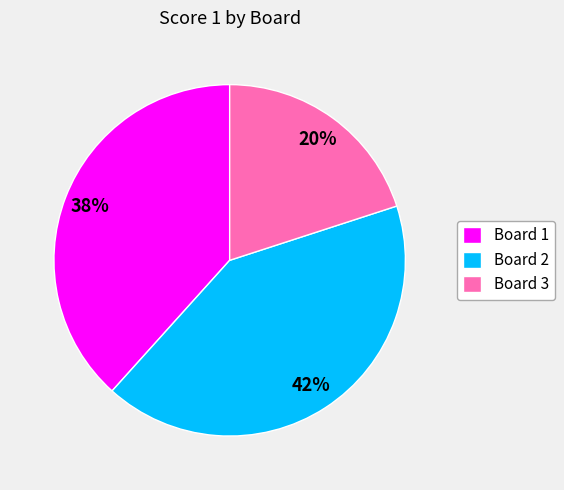

Is the sum of Board 2 and Board 3 greater than half?

Yes